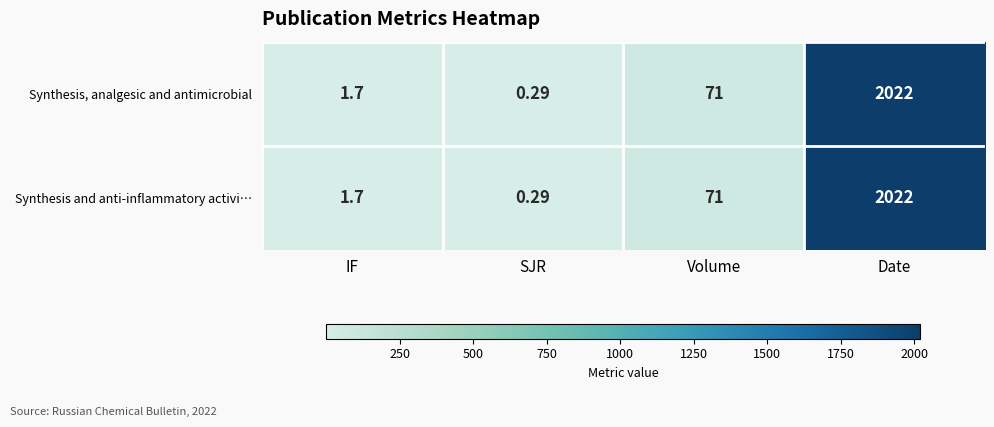

At how many categories does at least one series exceed 248?

1